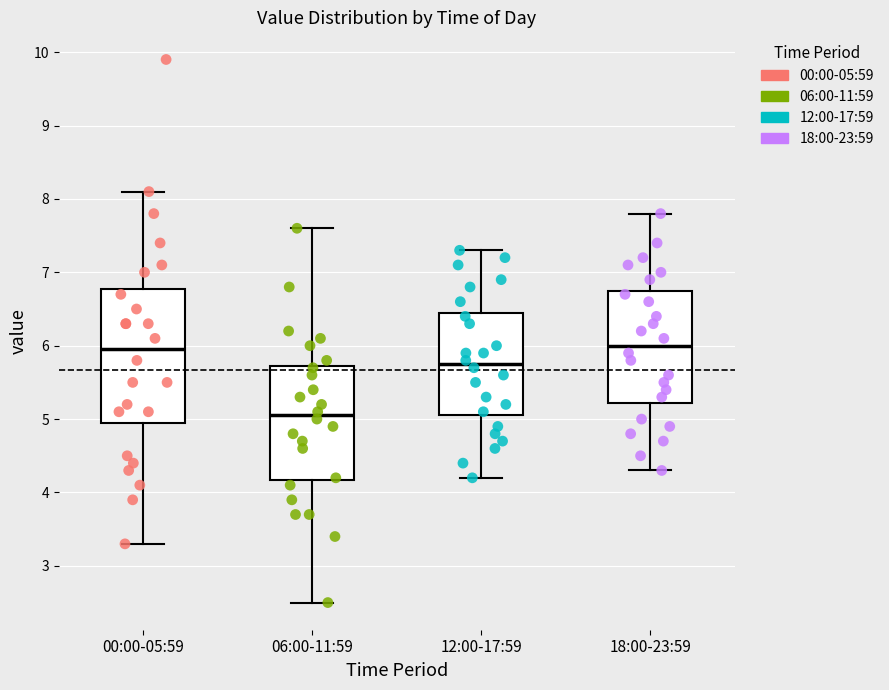

Reading left to right, read every box against the y-axis: the position of its median line, the range the box covers, and the ends of its whiskers. The values are not printed on the chart, so give them approximately, as read against the axis.

00:00-05:59: median 6.0, box 5.0 to 6.8, whiskers 3.3 to 8.1
06:00-11:59: median 5.1, box 4.2 to 5.7, whiskers 2.5 to 7.6
12:00-17:59: median 5.8, box 5.1 to 6.5, whiskers 4.2 to 7.3
18:00-23:59: median 6.0, box 5.2 to 6.8, whiskers 4.3 to 7.8